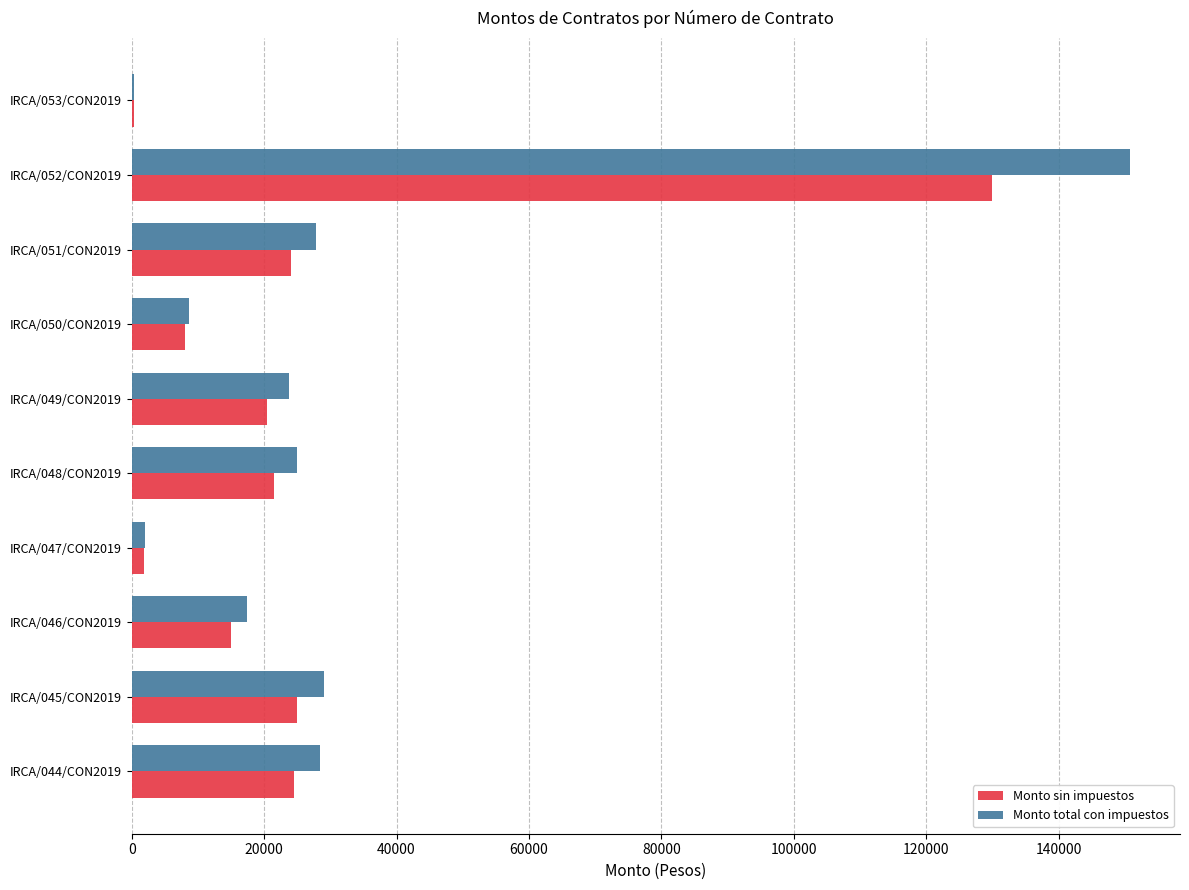

The value of Monto sin impuestos at IRCA/048/CON2019 is 35231. True or false?

False